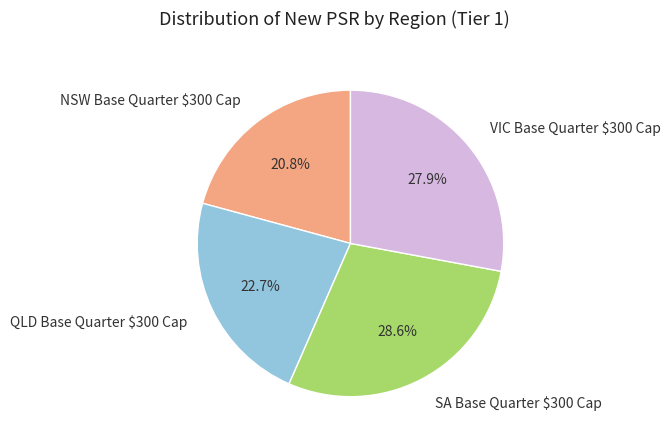

Which category has the smallest portion of the pie?

NSW Base Quarter $300 Cap